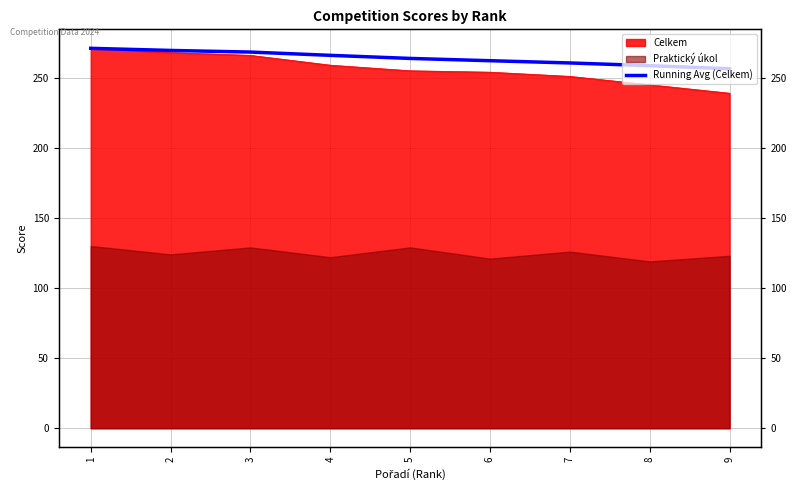

What is the ratio of the value at 1 to the value at 2?

1.0